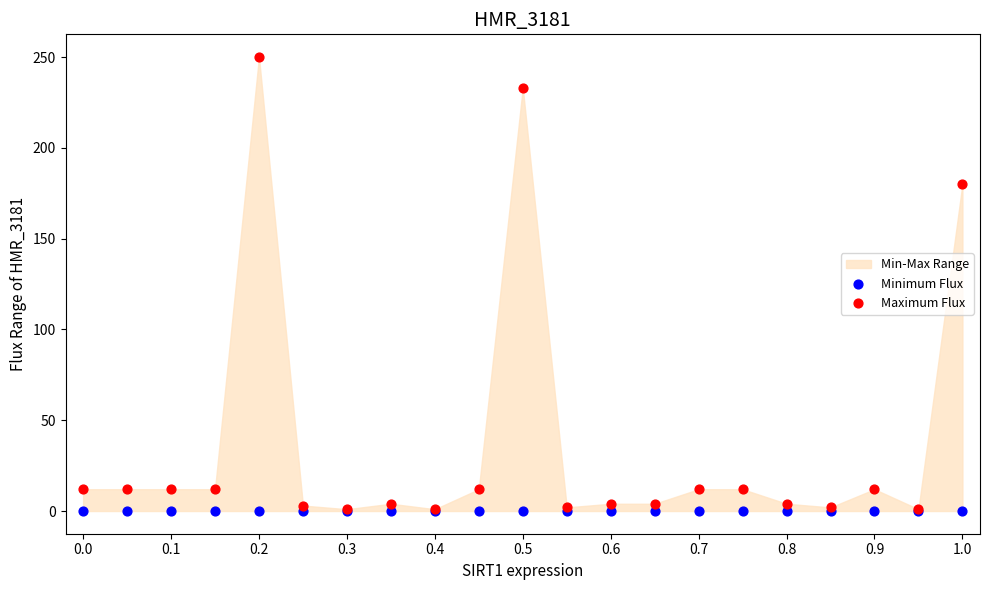

In the Maximum Flux series, what Y value is closest to 125?

180